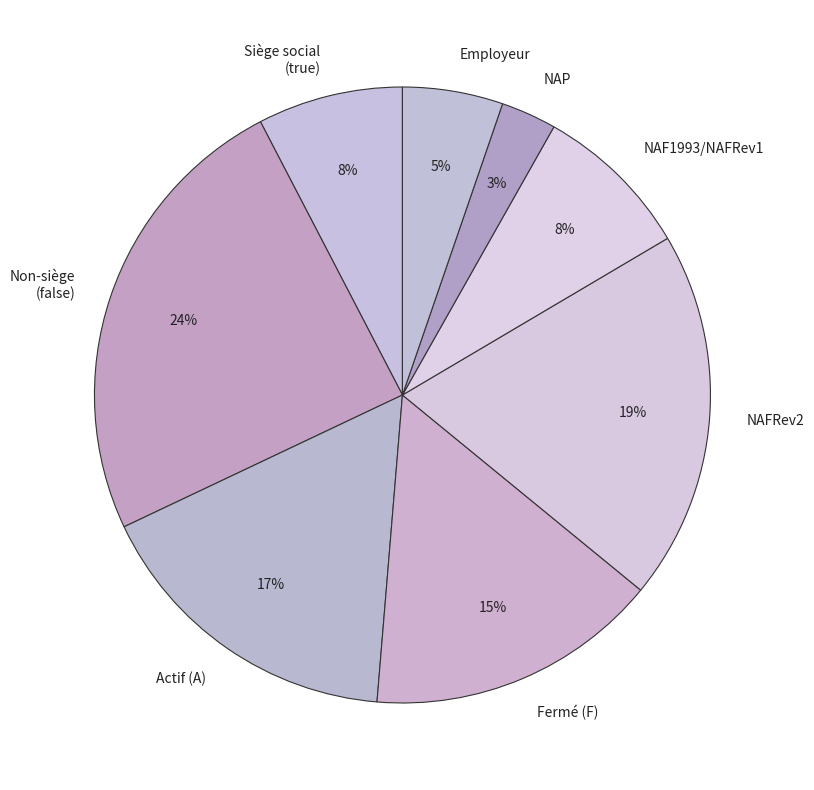

Do Actif (A) and NAFRev2 together represent more than half of the pie?

No